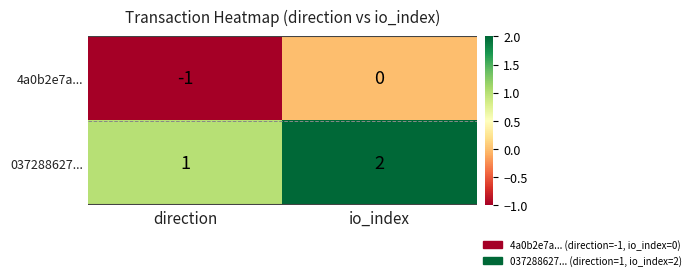

The 037288627... series shows 3 at io_index. True or false?

False